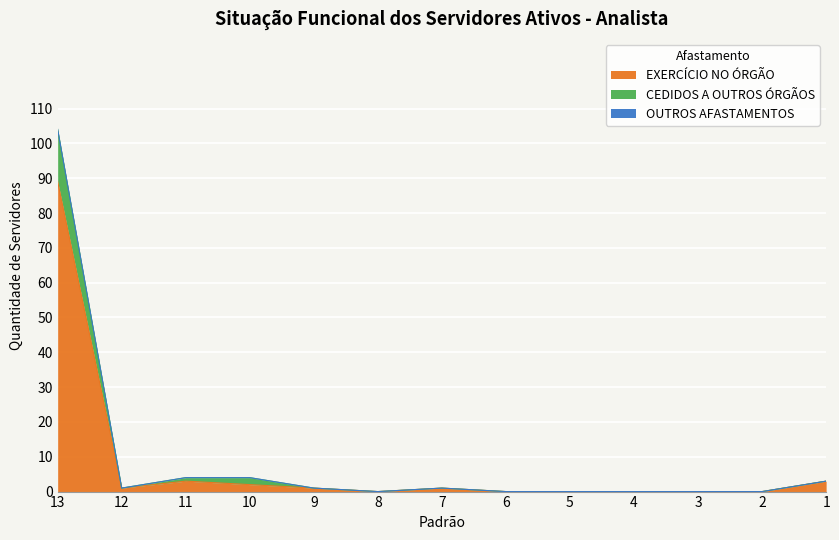

Does the chart display data point markers on the line(s)?

No